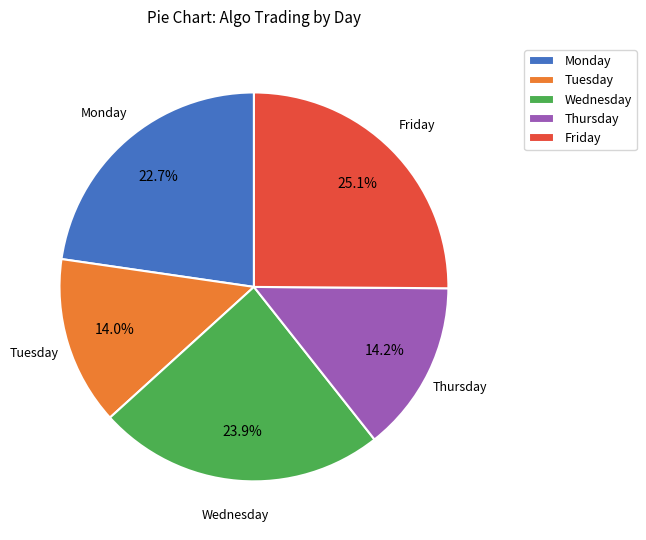

To the nearest percent, what is the difference between the largest and smallest slice percentages?

11%